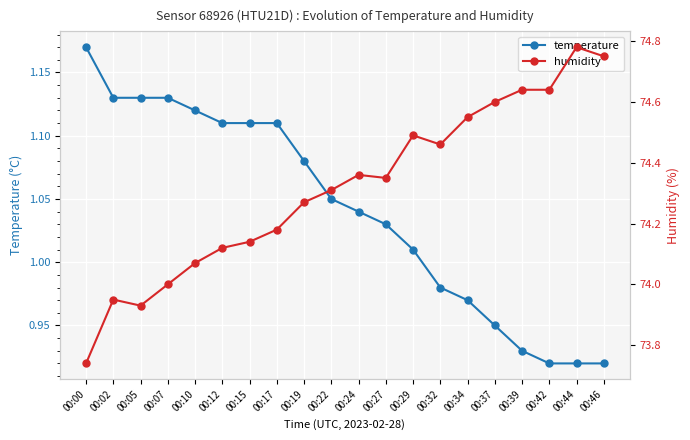

What is the minimum value for humidity?

73.7